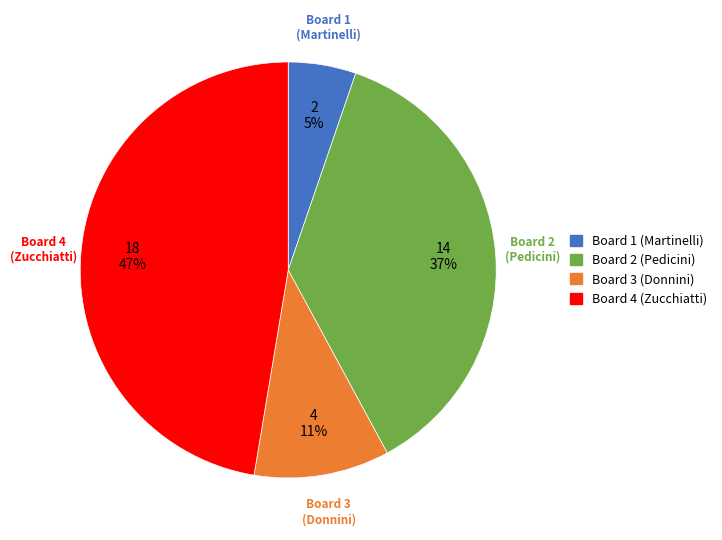

To the nearest percent, what is the difference between the Board 1 (Martinelli) and Board 2 (Pedicini) slice percentages?

32%